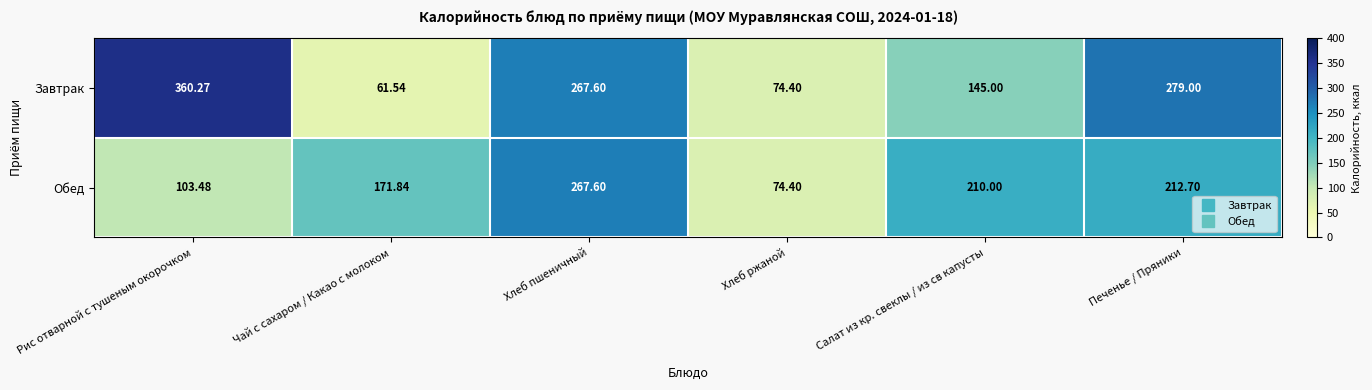

How many categories are shown in the chart?

6